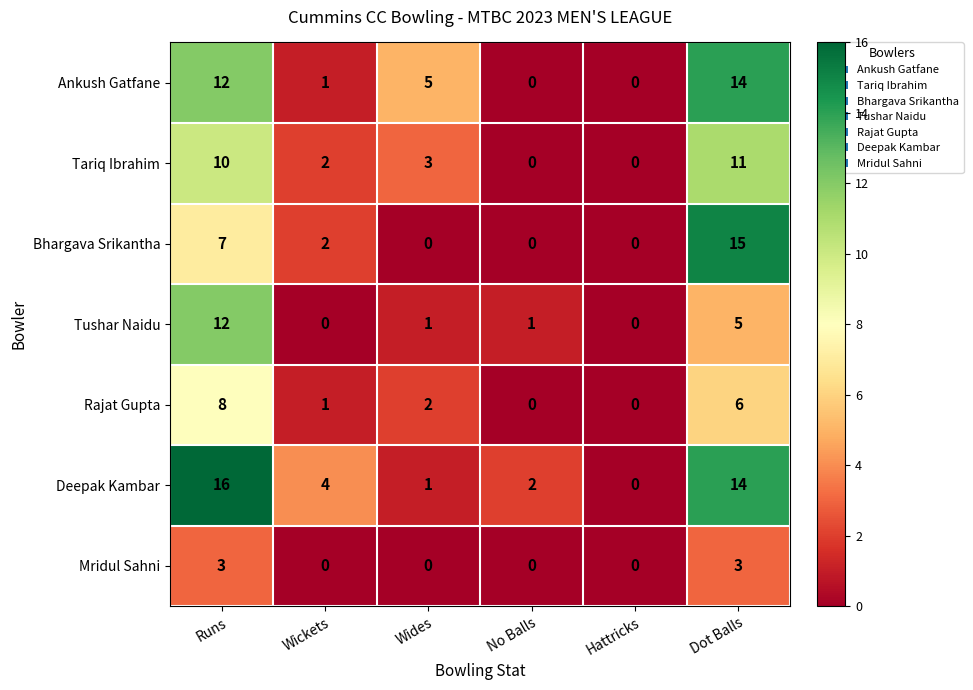

What is the total value across all series at No Balls?

3